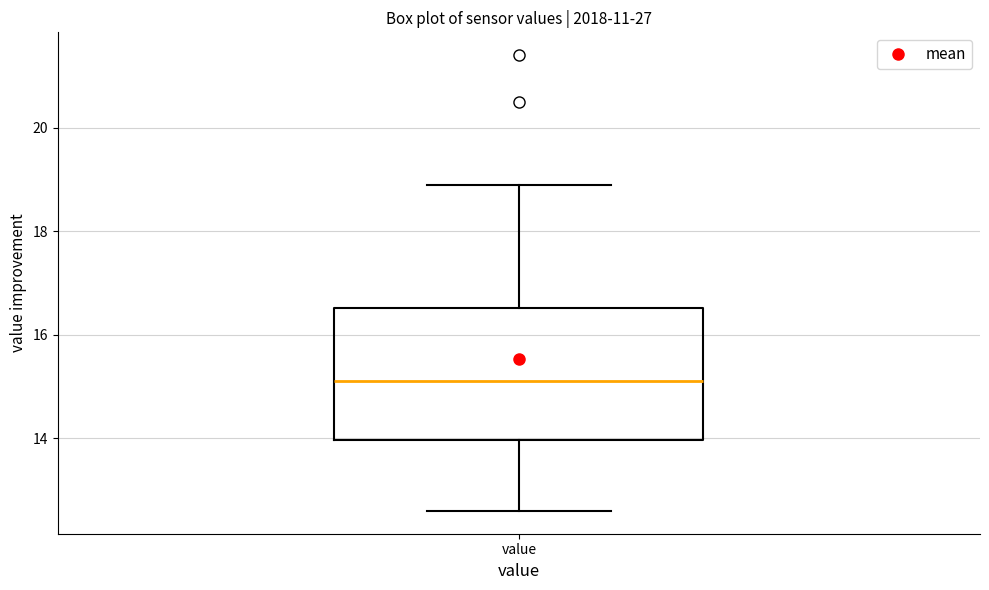

Read this box plot against the y-axis: the position of the median line, the range covered by the box, and the ends of both whiskers. The values are not printed on the chart, so give them approximately, as read against the axis.

median 15.2, box 14.0 to 16.6, whiskers 12.6 to 19.0